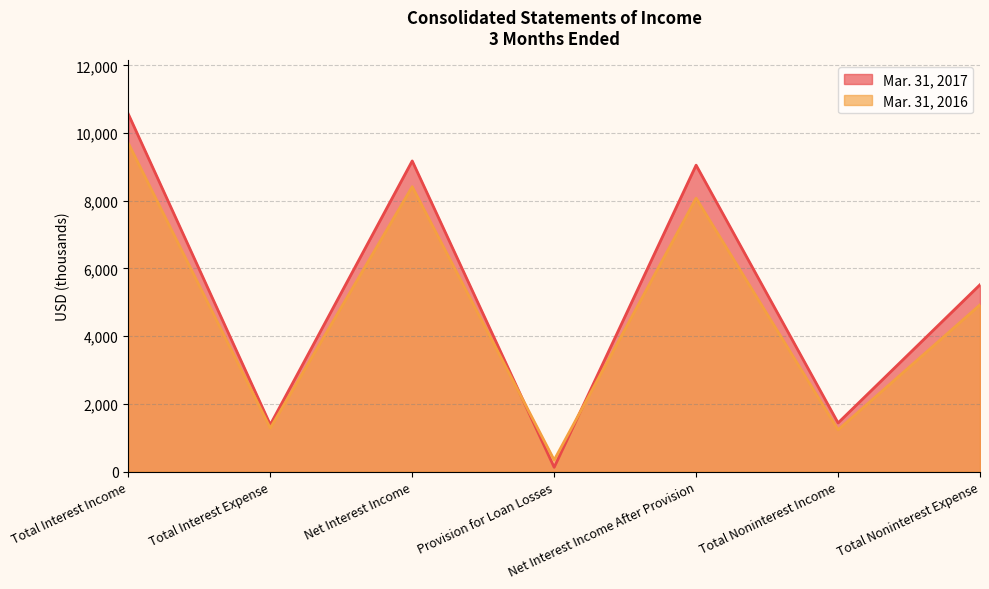

Where does the Mar. 31, 2017 series first go above 5518?

Total Interest Income